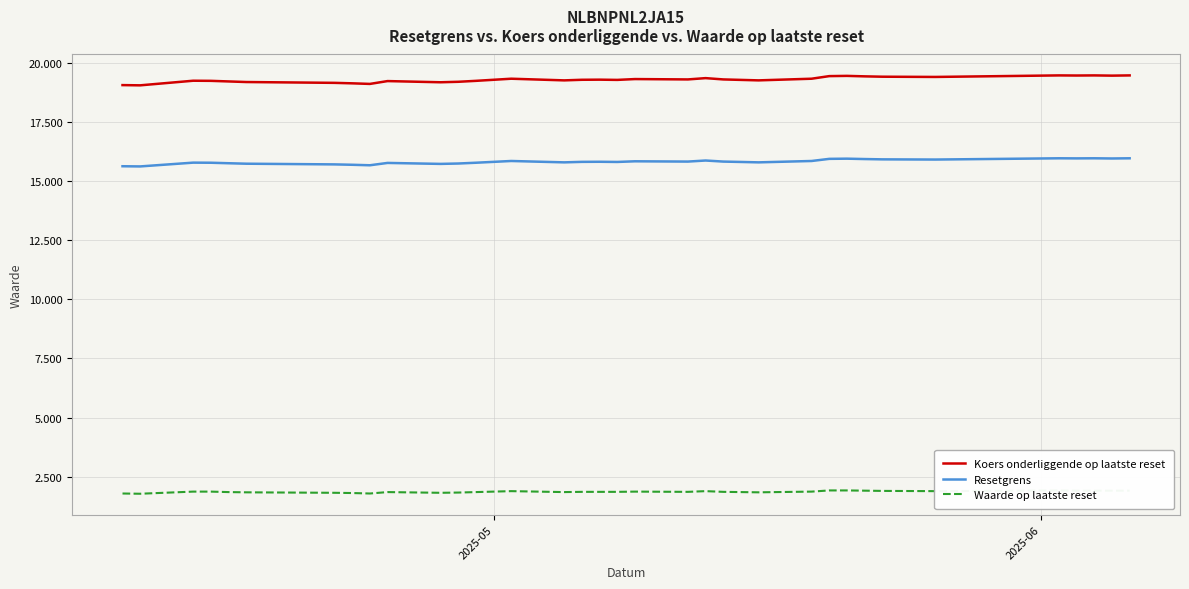

True or false: Koers onderliggende op laatste reset and Resetgrens intersect in this chart.

False